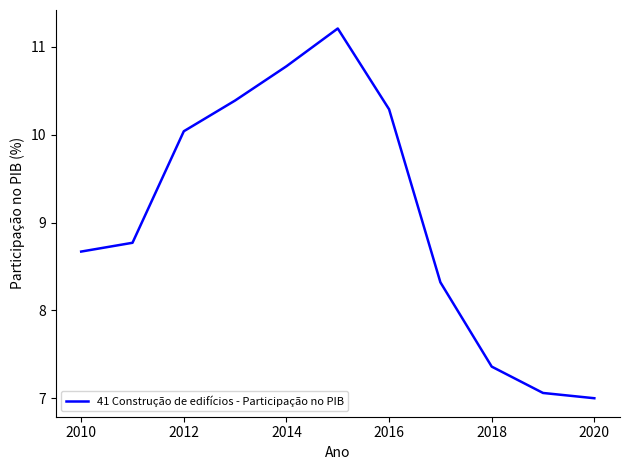

What is the greatest value displayed?

11.2